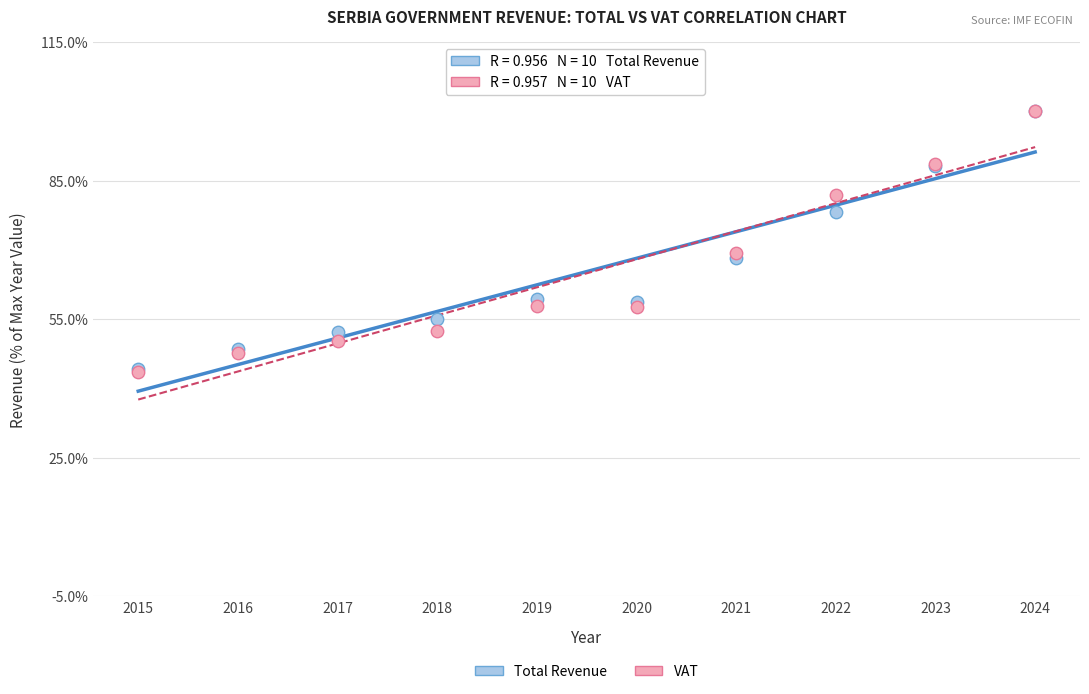

What are all the series names shown in the legend?

Total Revenue, VAT